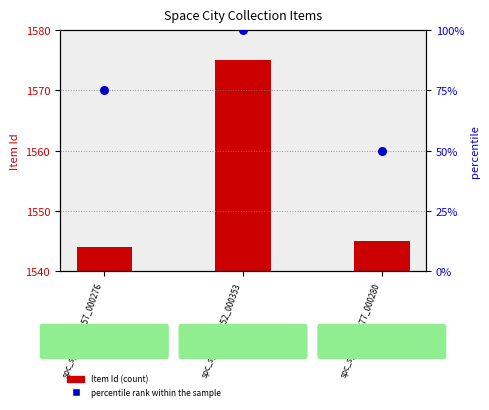

Which series contains the highest Y value?

Item Id (count)